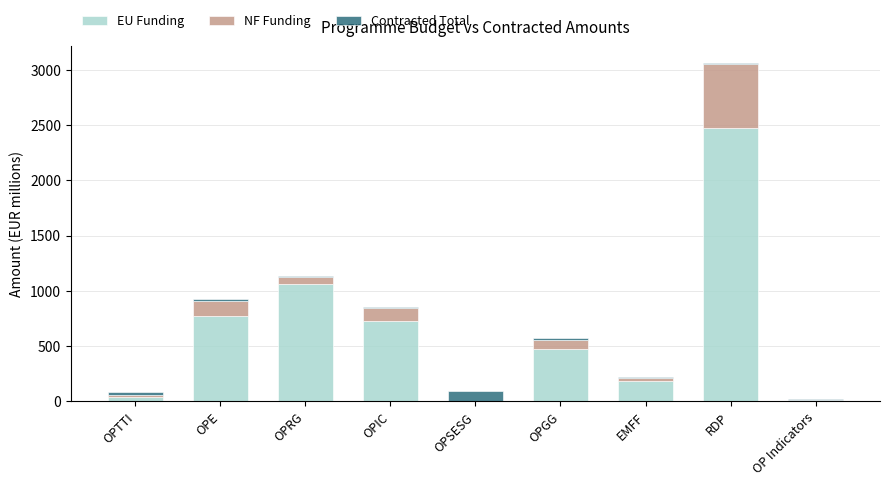

At which label does EU Funding reach its peak?

RDP